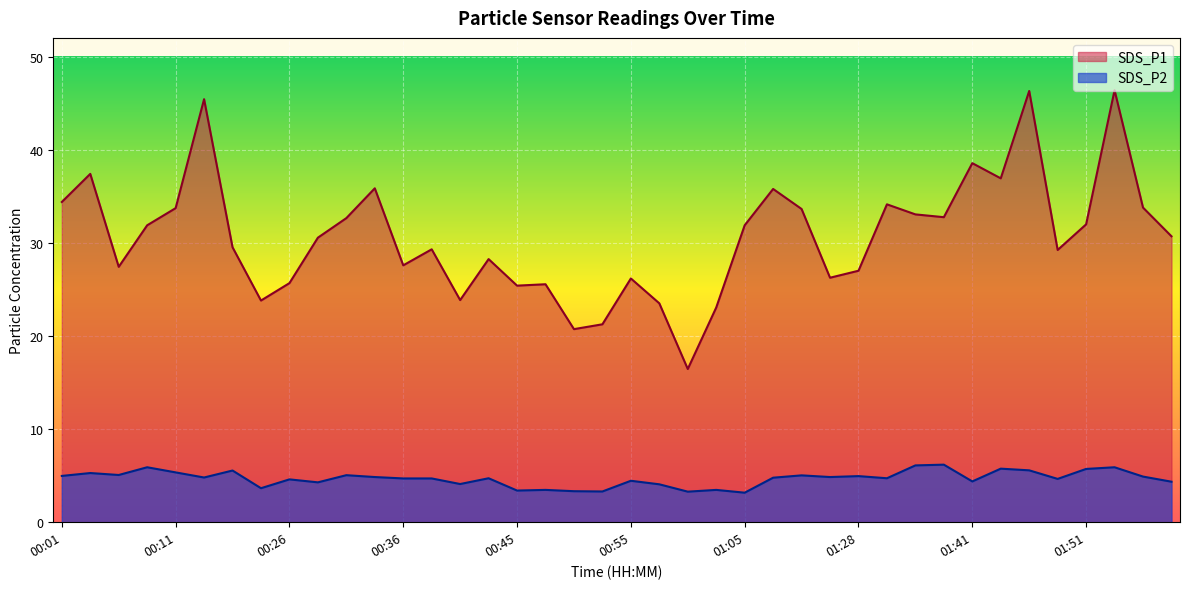

Where is SDS_P2 nearest to the value 4?

00:58